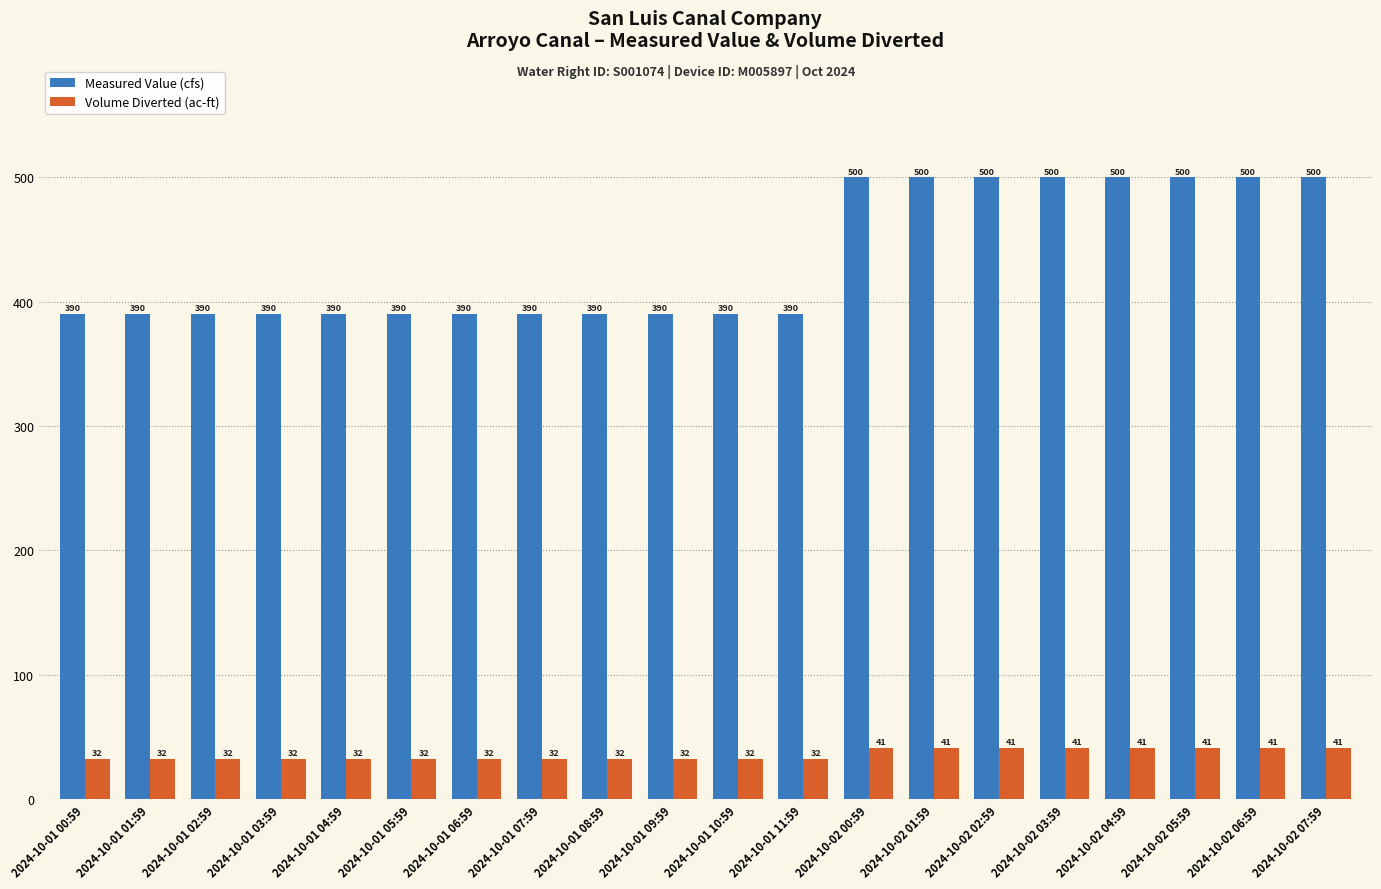

The value of Volume Diverted (ac-ft) at 2024-10-01 03:59 is 32.2. True or false?

True